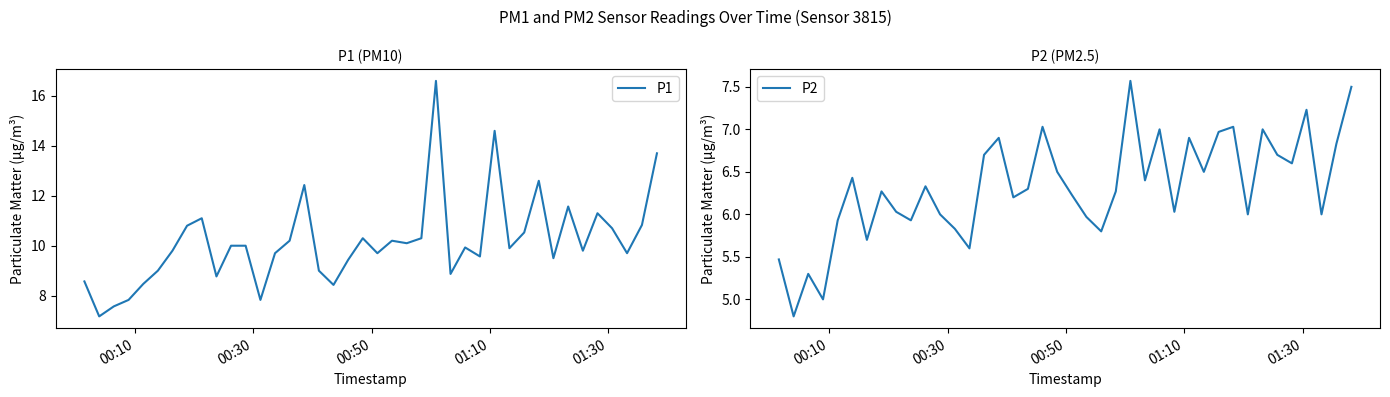

What is the lowest value of the P1 series?

7.2